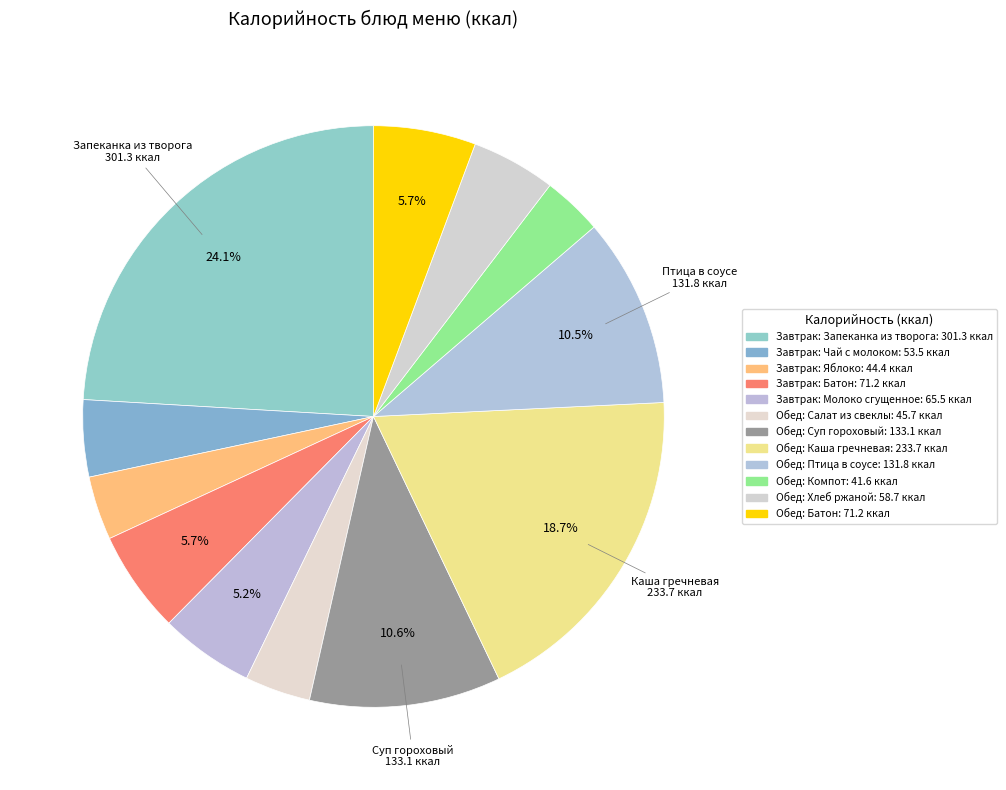

How many segments does this pie chart have?

12